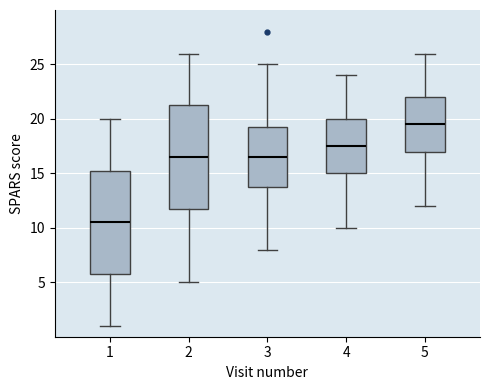

Which box has the lowest median line?

1